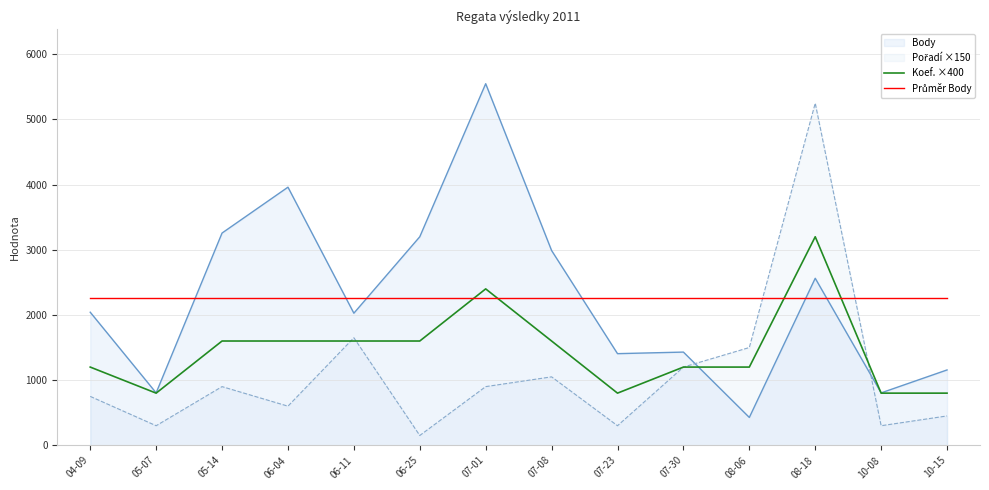

What is the difference between the maximum and minimum values in the Koef. ×400 series?

2400.0